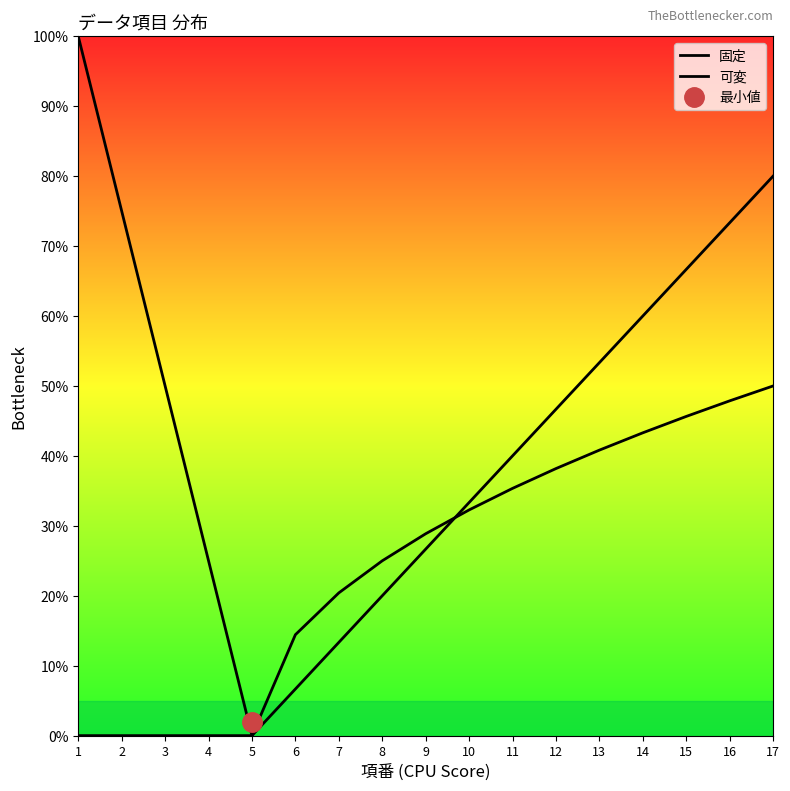

At which category is the sum across all series the highest?

17